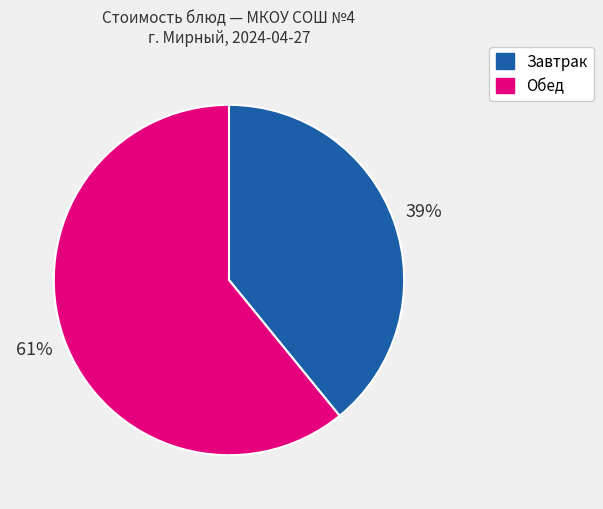

Is there any slice that represents more than half of the pie?

Yes